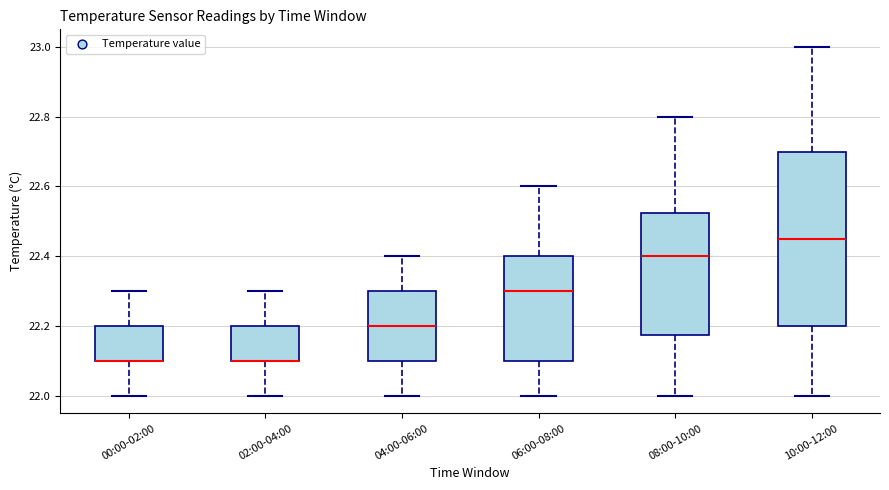

Where does the upper whisker of the box for 04:00-06:00 end on the y-axis? The values are not printed on the chart, so give them approximately, as read against the axis.

22.40